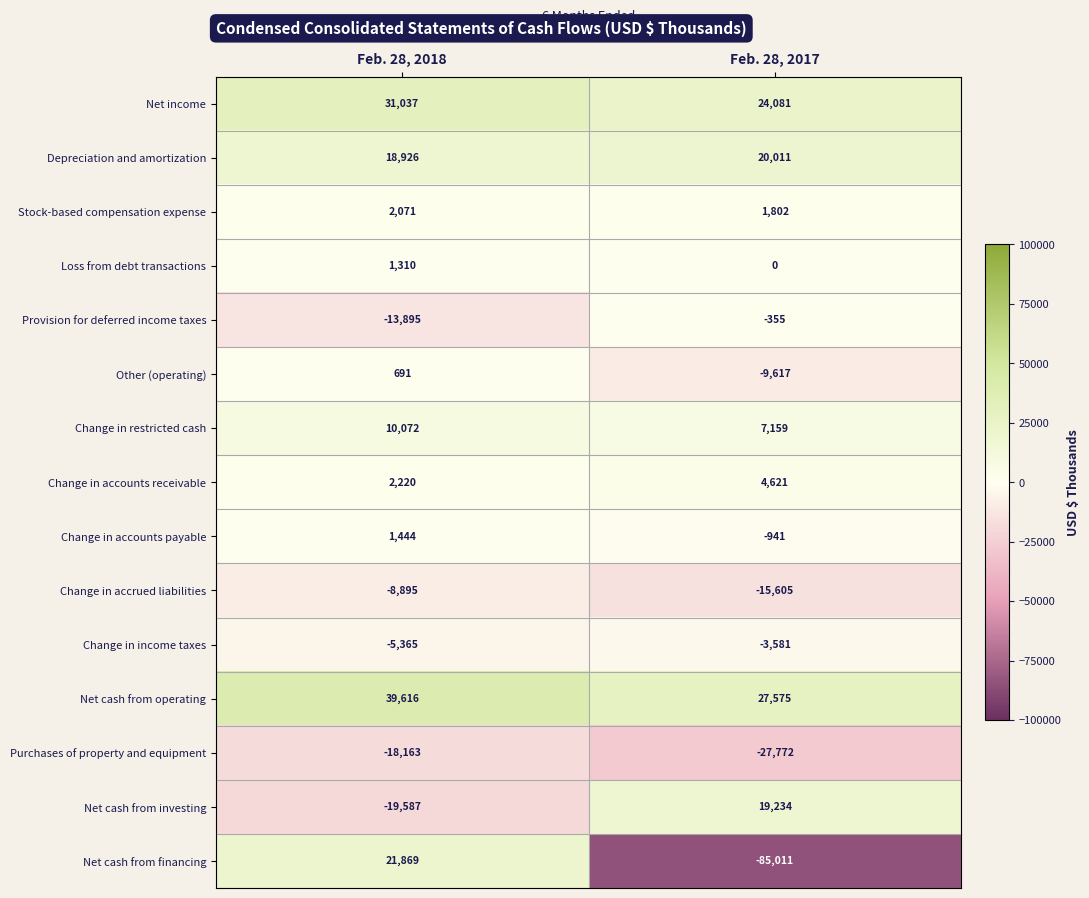

At which category is the sum across all series the highest?

Feb. 28, 2018